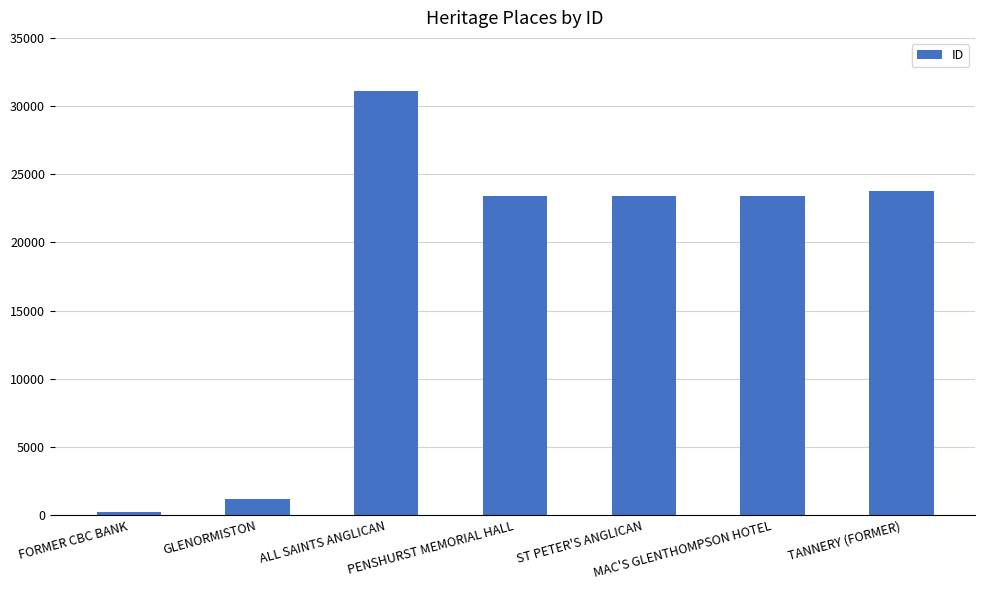

How many categories are shown in the chart?

7